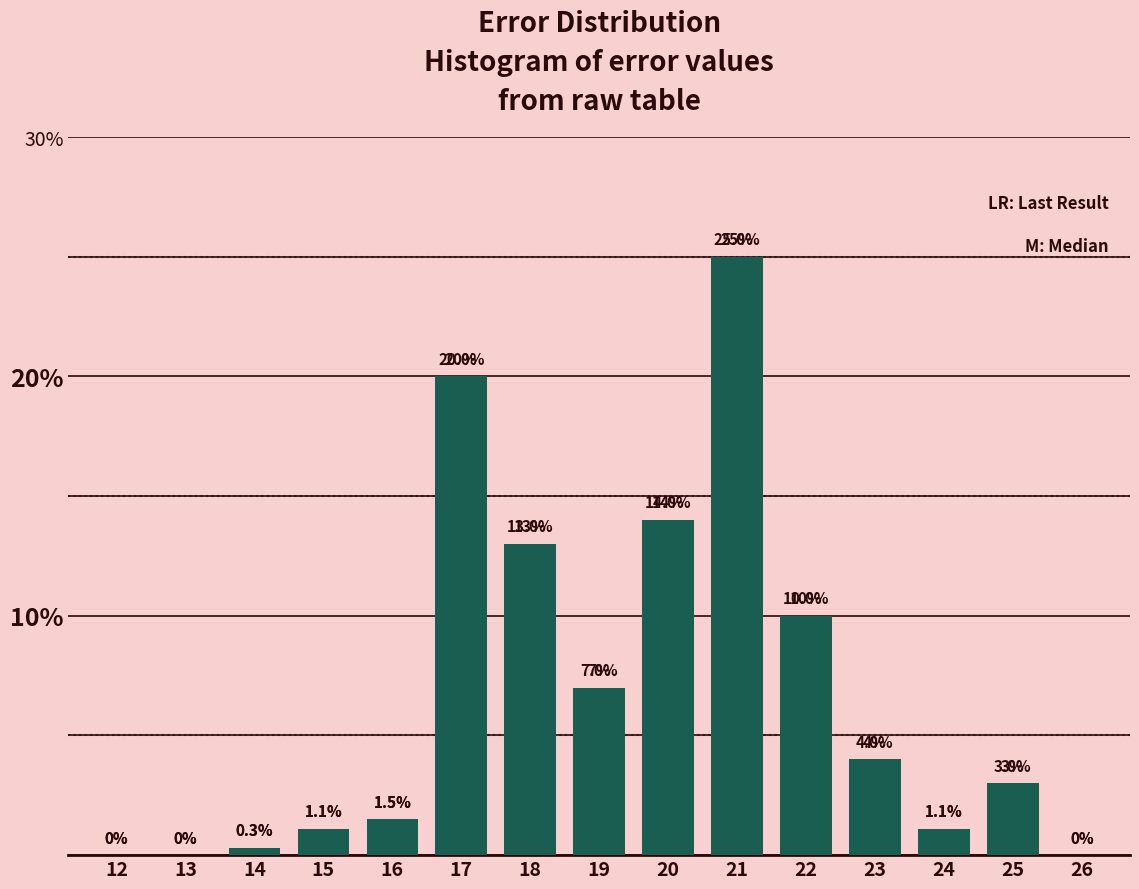

Reading left to right, what are all the values shown in this chart?

12=0.0	13=0.0	14=0.3	15=1.1	16=1.5	17=20.0	18=13.0	19=7.0	20=14.0	21=25.0	22=10.0	23=4.0	24=1.1	25=3.0	26=0.0